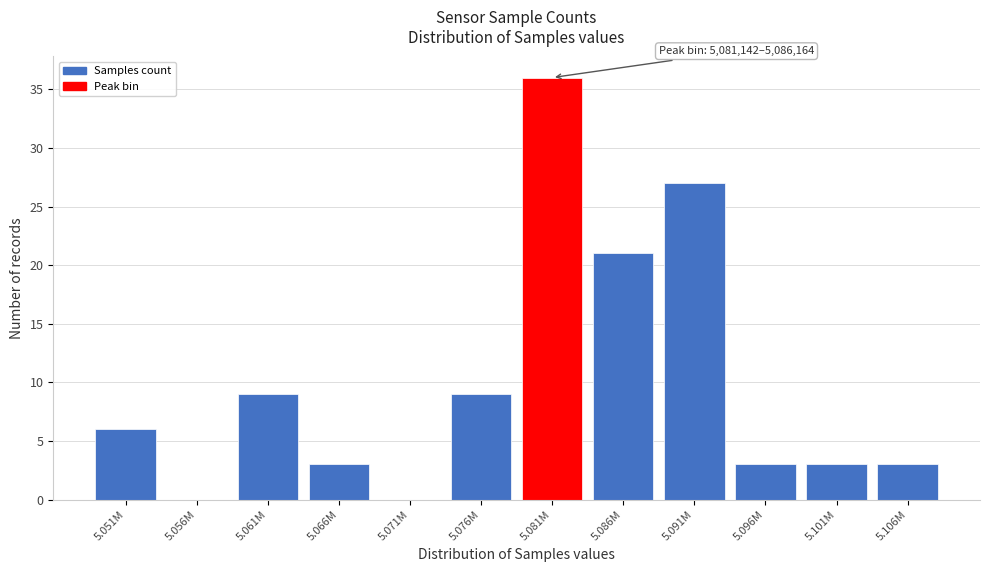

Reading right to left, extract all data points from this chart.

5.106M=3	5.101M=3	5.096M=3	5.091M=27	5.086M=21	5.081M=36	5.076M=9	5.071M=0	5.066M=3	5.061M=9	5.056M=0	5.051M=6